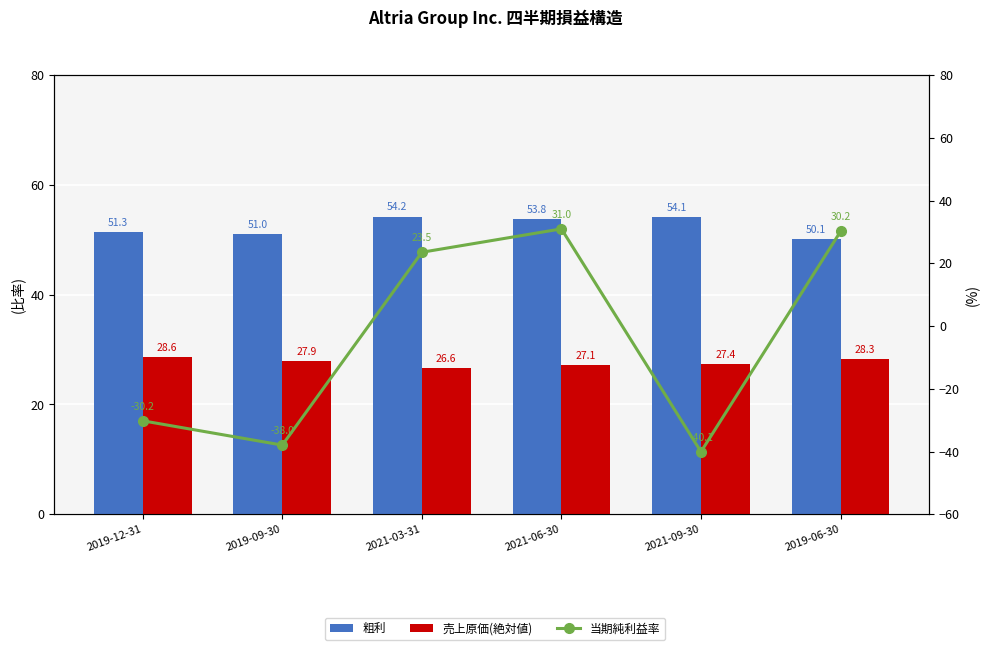

What is the average value of the 粗利 series?

52.4